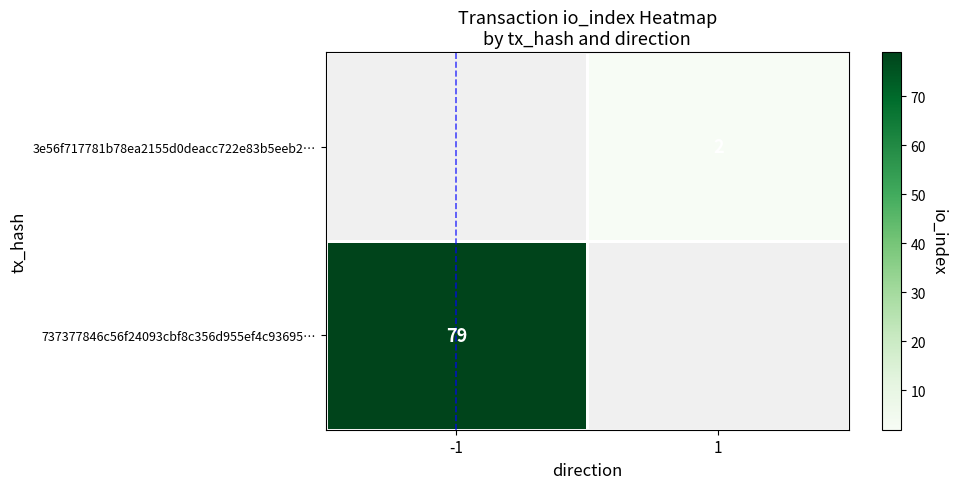

The value of 3e56f717781b78ea2155d0deacc722e83b5eeb2… at 1 is 1. True or false?

False